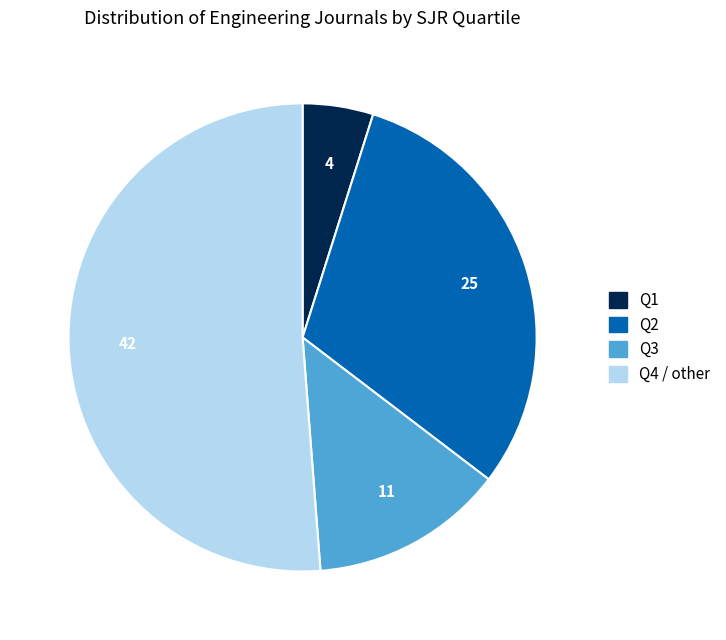

Is the sum of Q3 and Q2 greater than half?

No